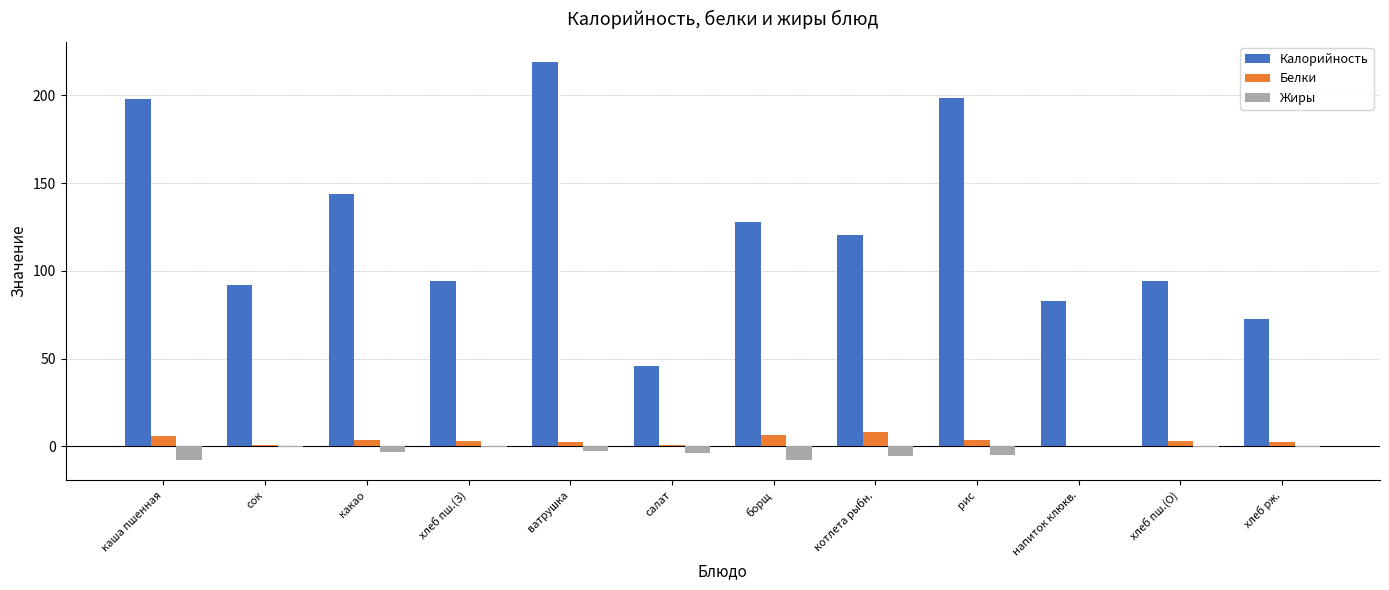

Which series changed the most between сок and какао?

Калорийность